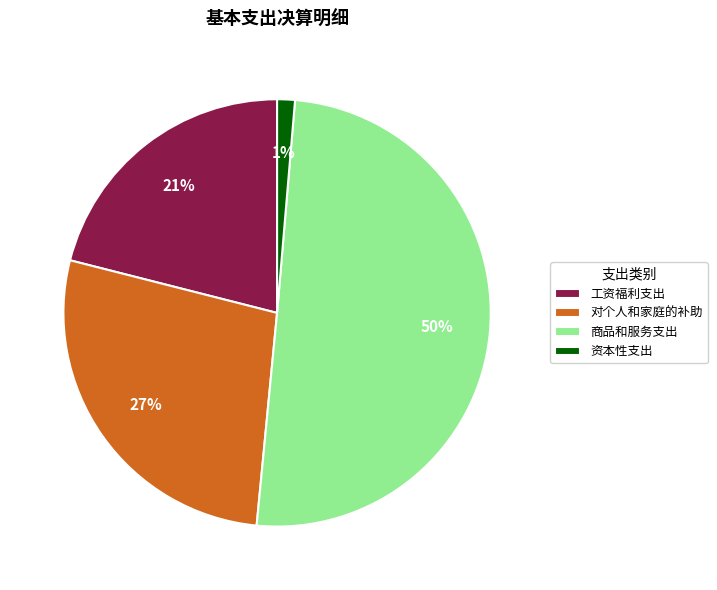

Is it true that 工资福利支出 is 34% of the pie?

False